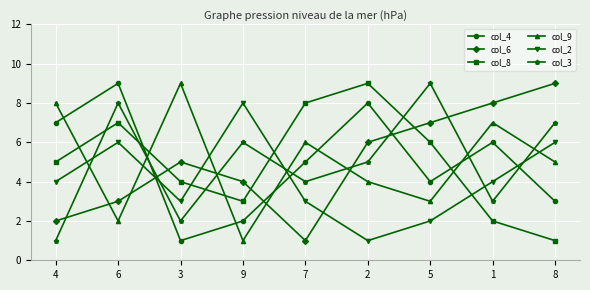

What are all the series names shown in the legend?

col_4, col_6, col_8, col_9, col_2, col_3